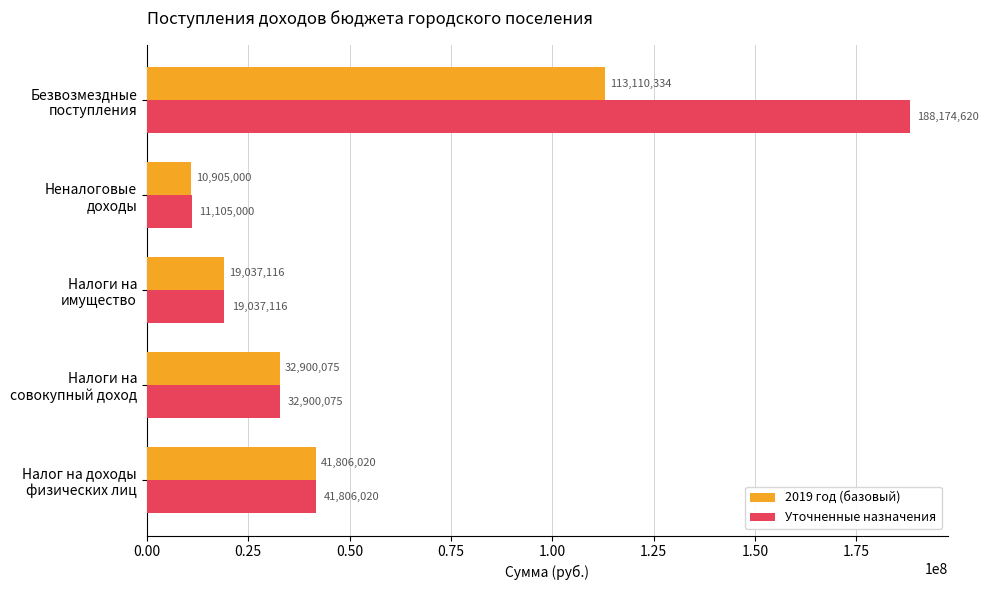

Which series has the widest spread of values?

Уточненные назначения